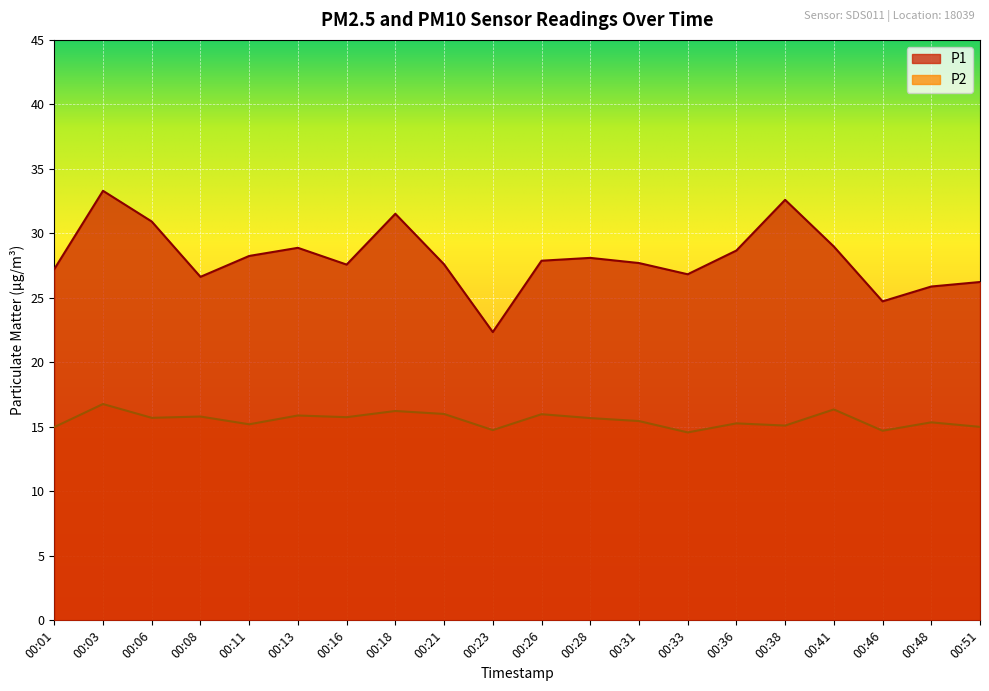

At which category does the chart reach its minimum across all series?

00:33